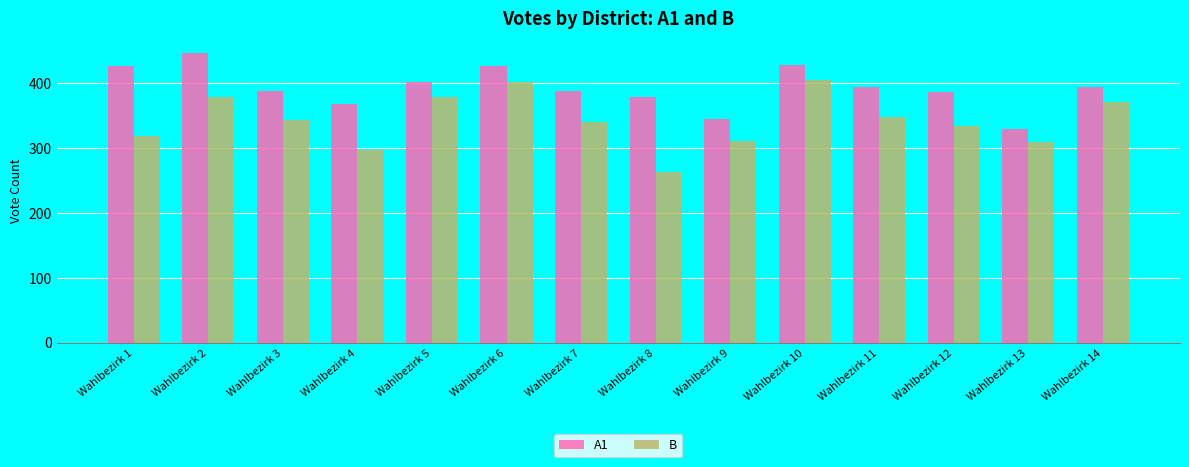

Are the bars grouped side by side (vs. stacked)?

Yes